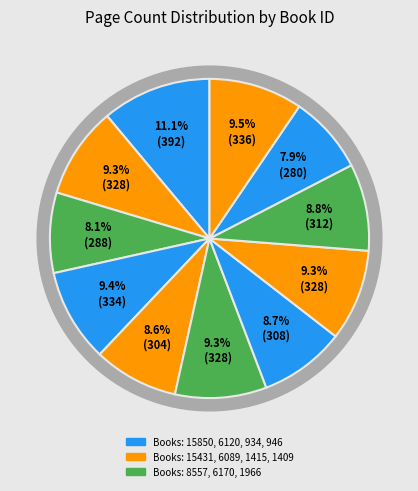

Does 6170 account for over 50% of the chart?

No